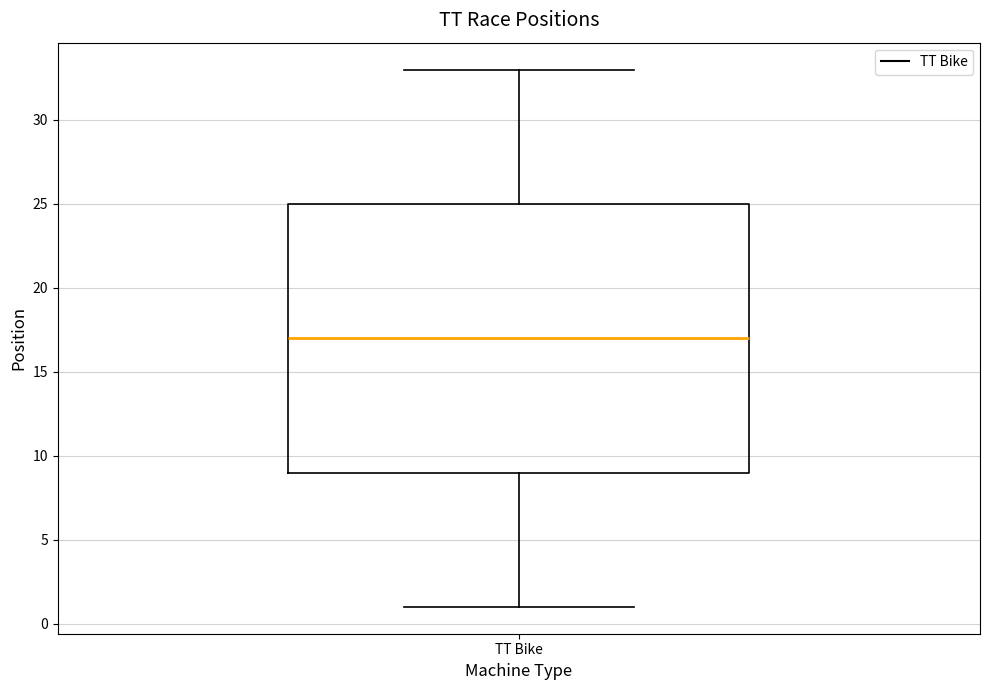

Read this box plot against the y-axis: the position of the median line, the range covered by the box, and the ends of both whiskers. The values are not printed on the chart, so give them approximately, as read against the axis.

median 17, box 9 to 25, whiskers 1 to 33